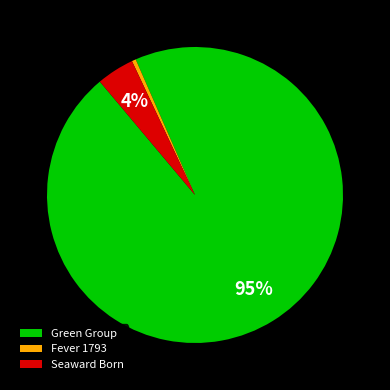

Is the sum of Seaward Born and Fever 1793 greater than half?

No